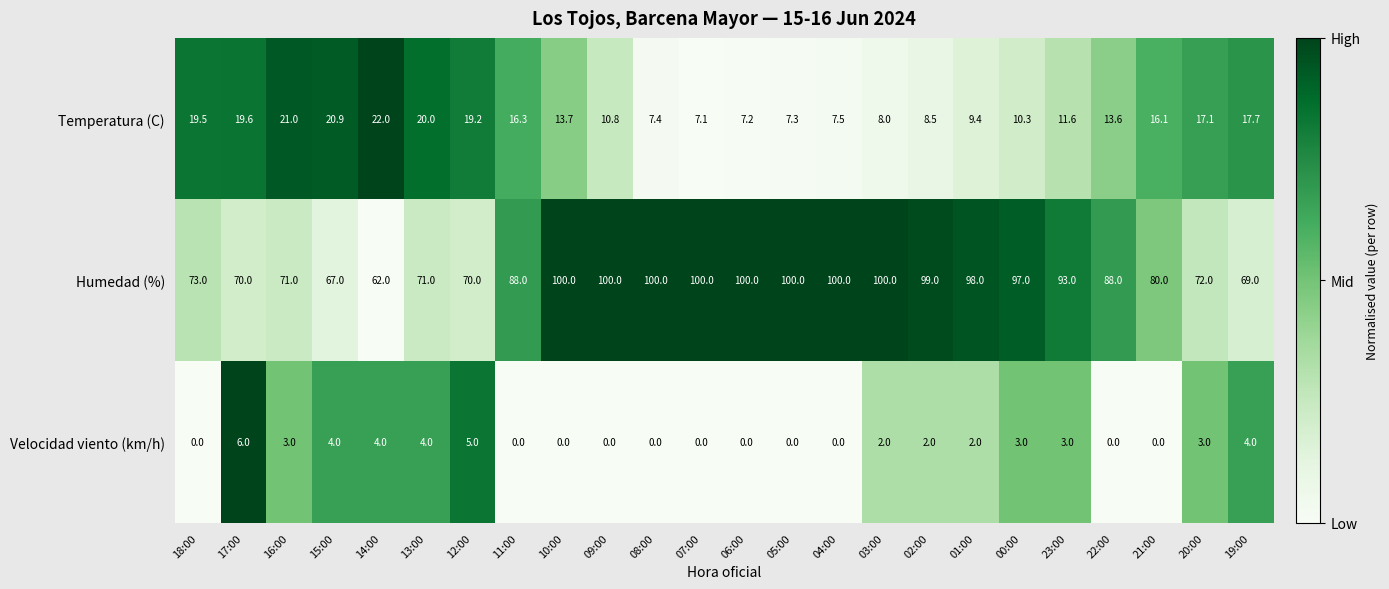

At which label is Humedad (%) closest to 81?

21:00